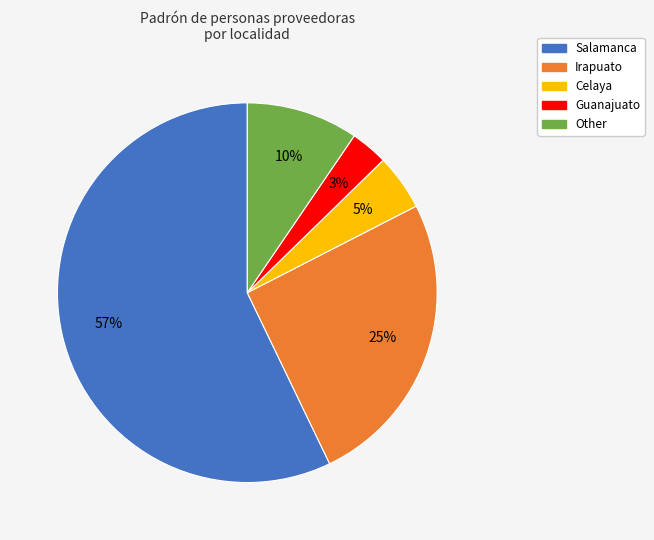

Do Guanajuato and Other together represent more than half of the pie?

No